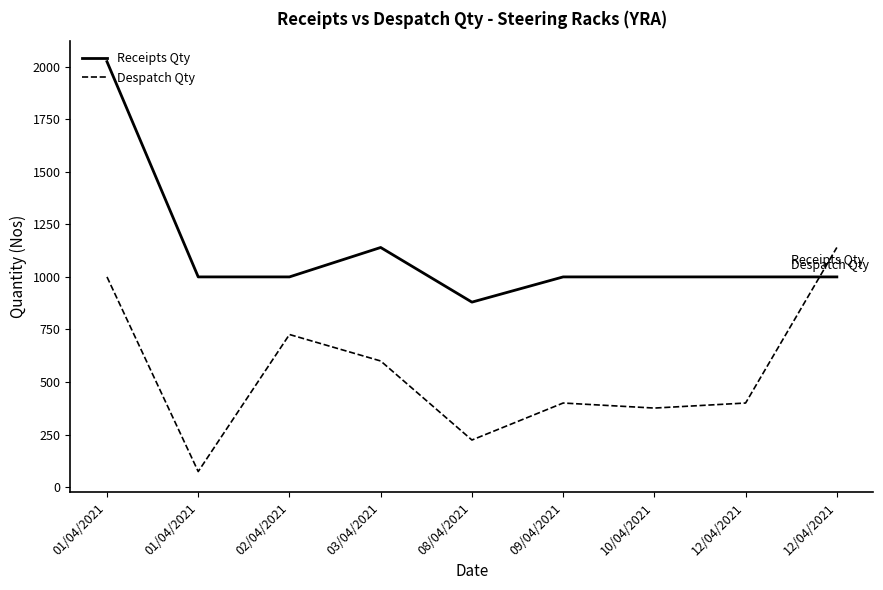

What is the label of the 7th point from the right?

02/04/2021